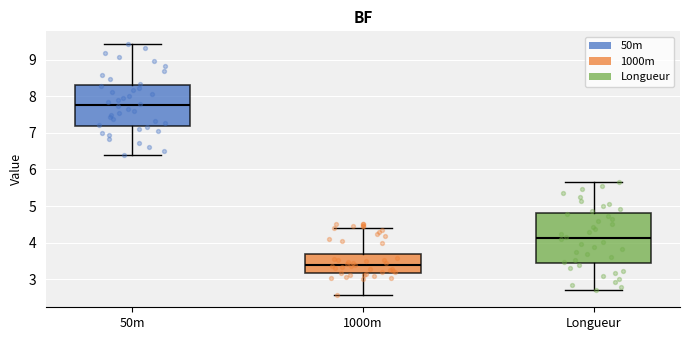

Where is the upper edge of the box for 50m on the y-axis? The values are not printed on the chart, so give them approximately, as read against the axis.

8.3